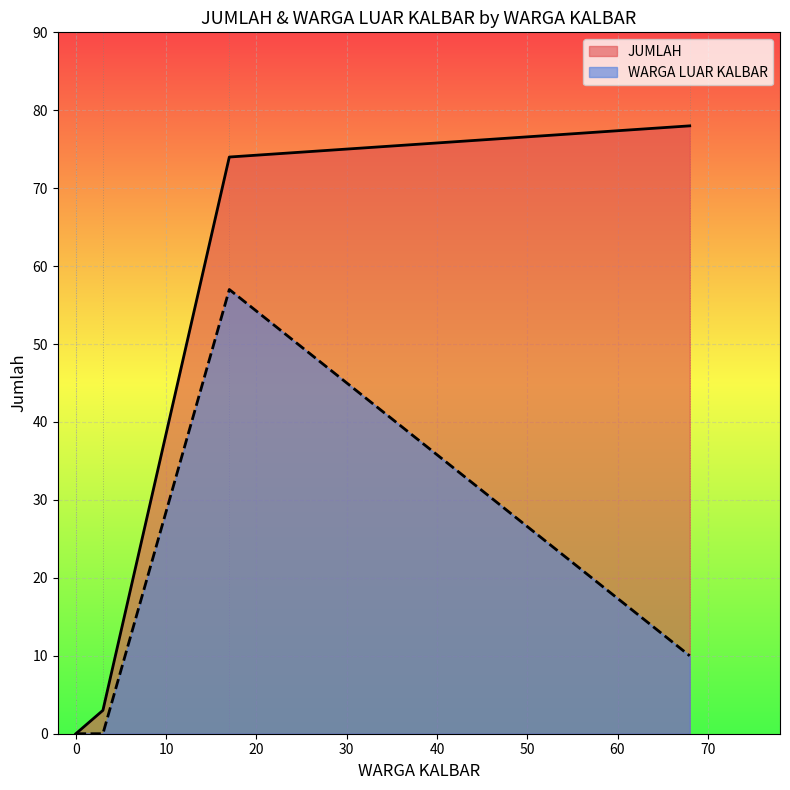

What is the approximate value of JUMLAH at PLBN Badau, to the nearest 5?

5